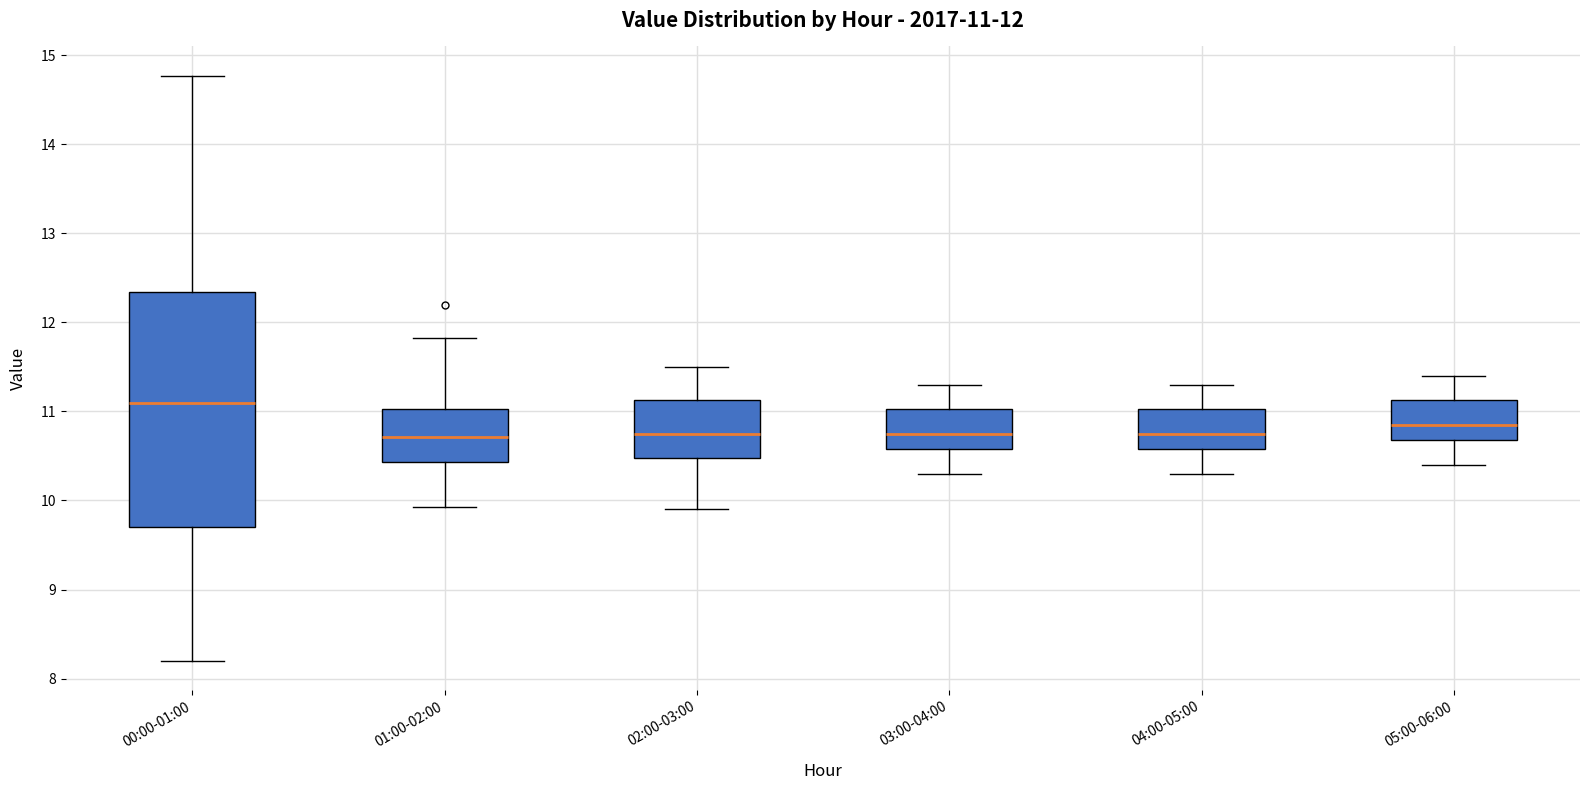

Which box has the highest median line?

00:00-01:00